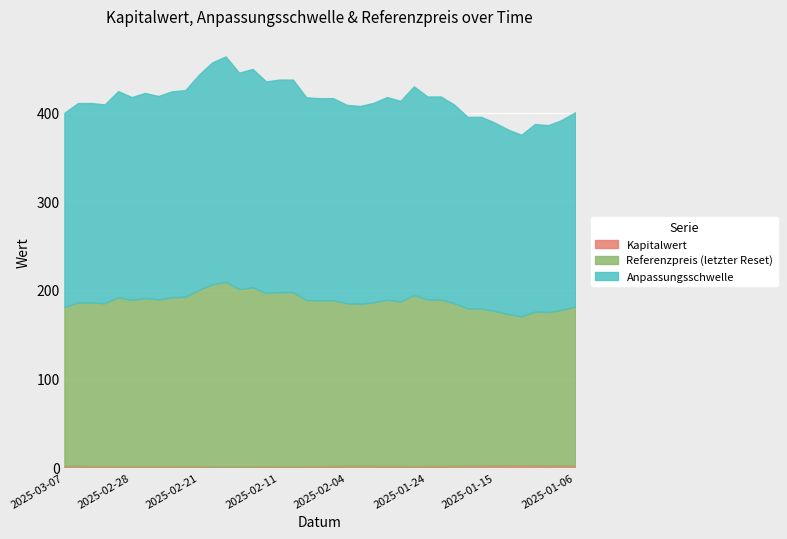

True or false: Anpassungsschwelle and Referenzpreis intersect in this chart.

False